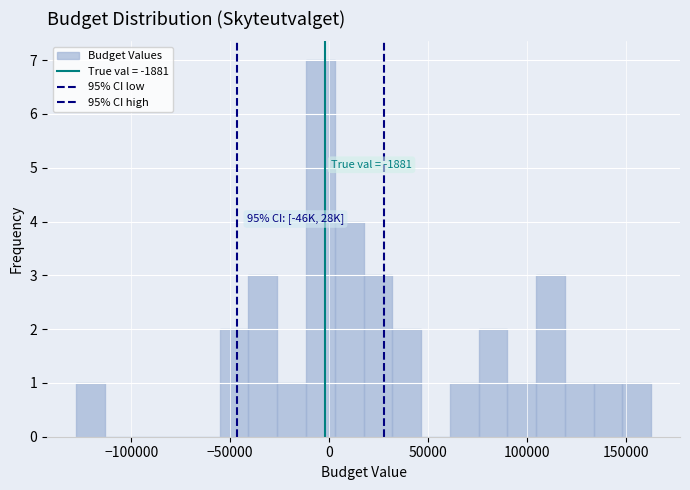

Read against the x-axis, roughly where is the centre of the tallest bar?

-5000